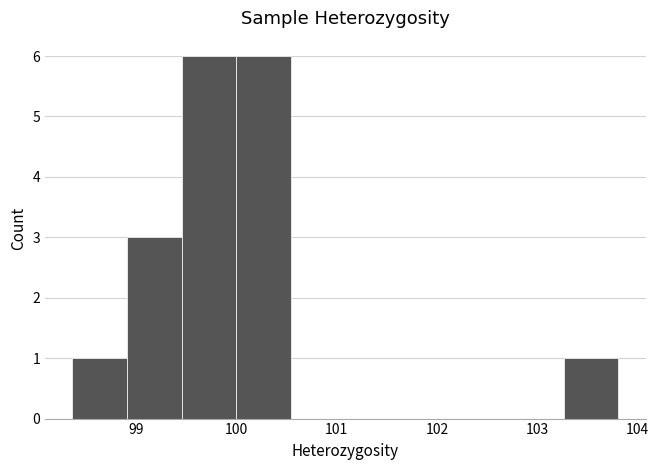

Reading left to right, list every bar in this chart as the range it spans on the x-axis followed by its height. Neither the bar edges nor the heights are printed on the chart, so give them approximately, as read against the axes.

98.4 to 98.9: 1
98.9 to 99.5: 3
99.5 to 100.0: 6
100.0 to 100.5: 6
100.5 to 101.1: 0
101.1 to 101.6: 0
101.6 to 102.2: 0
102.2 to 102.7: 0
102.7 to 103.3: 0
103.3 to 103.8: 1